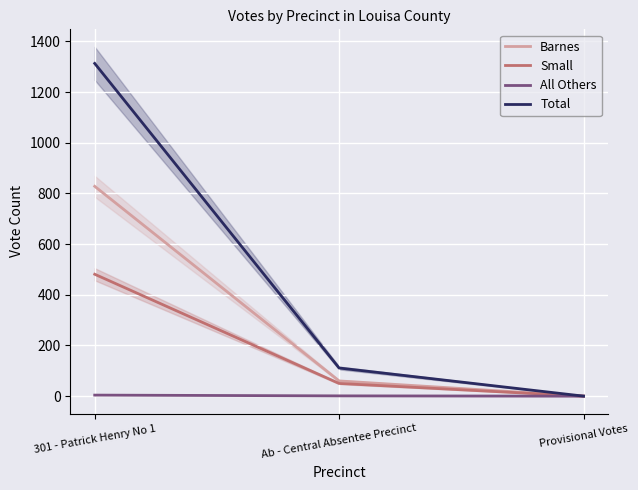

Reading right to left, transcribe all the data shown in this chart.

Barnes: 0	60	828
Small: 0	50	481
All Others: 0	1	4
Total: 0	111	1313